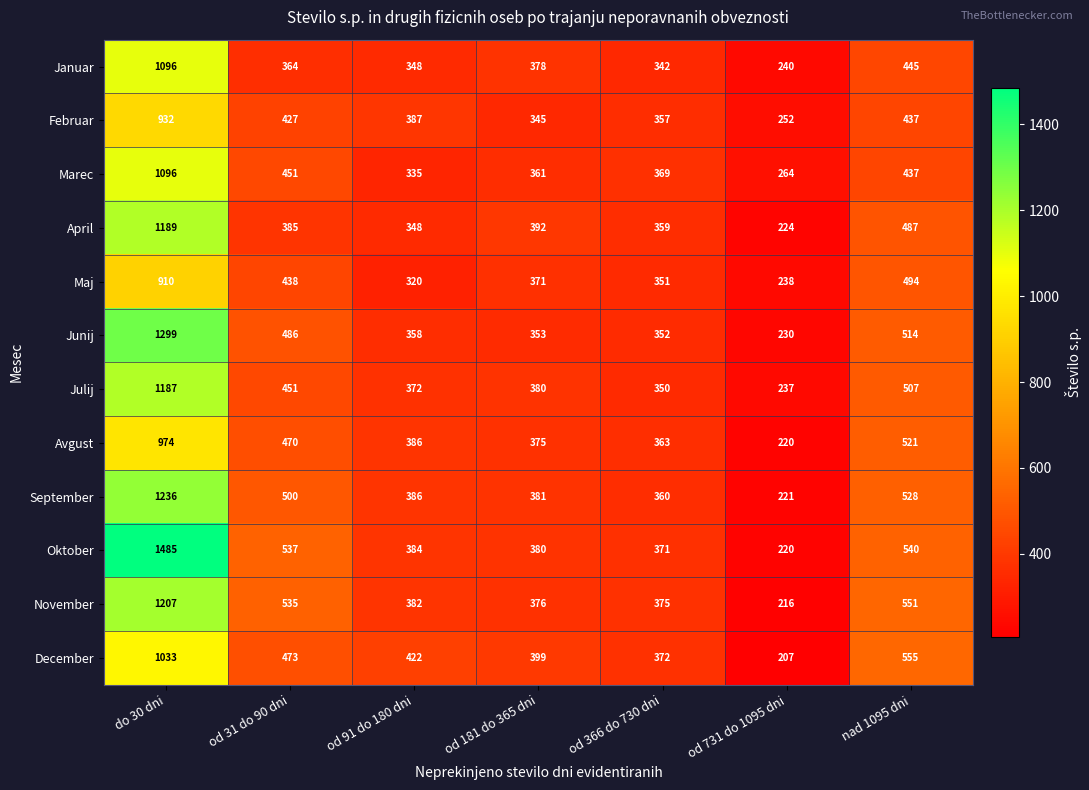

At which label is Februar closest to 592?

nad 1095 dni